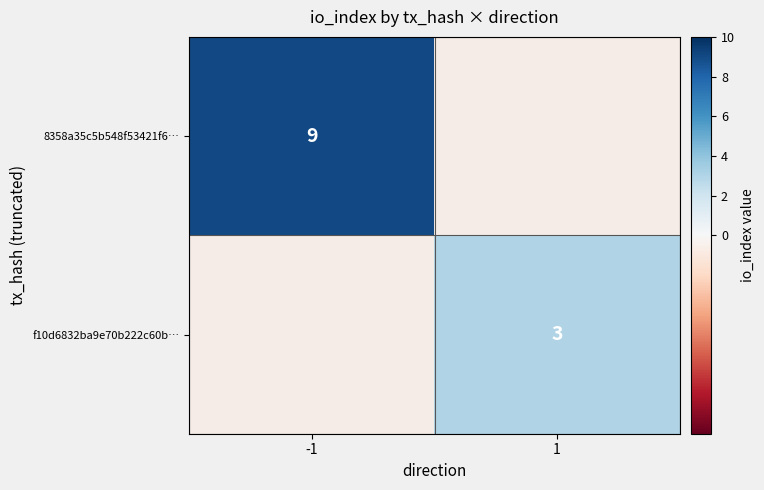

What is the minimum value shown in the chart?

3.0